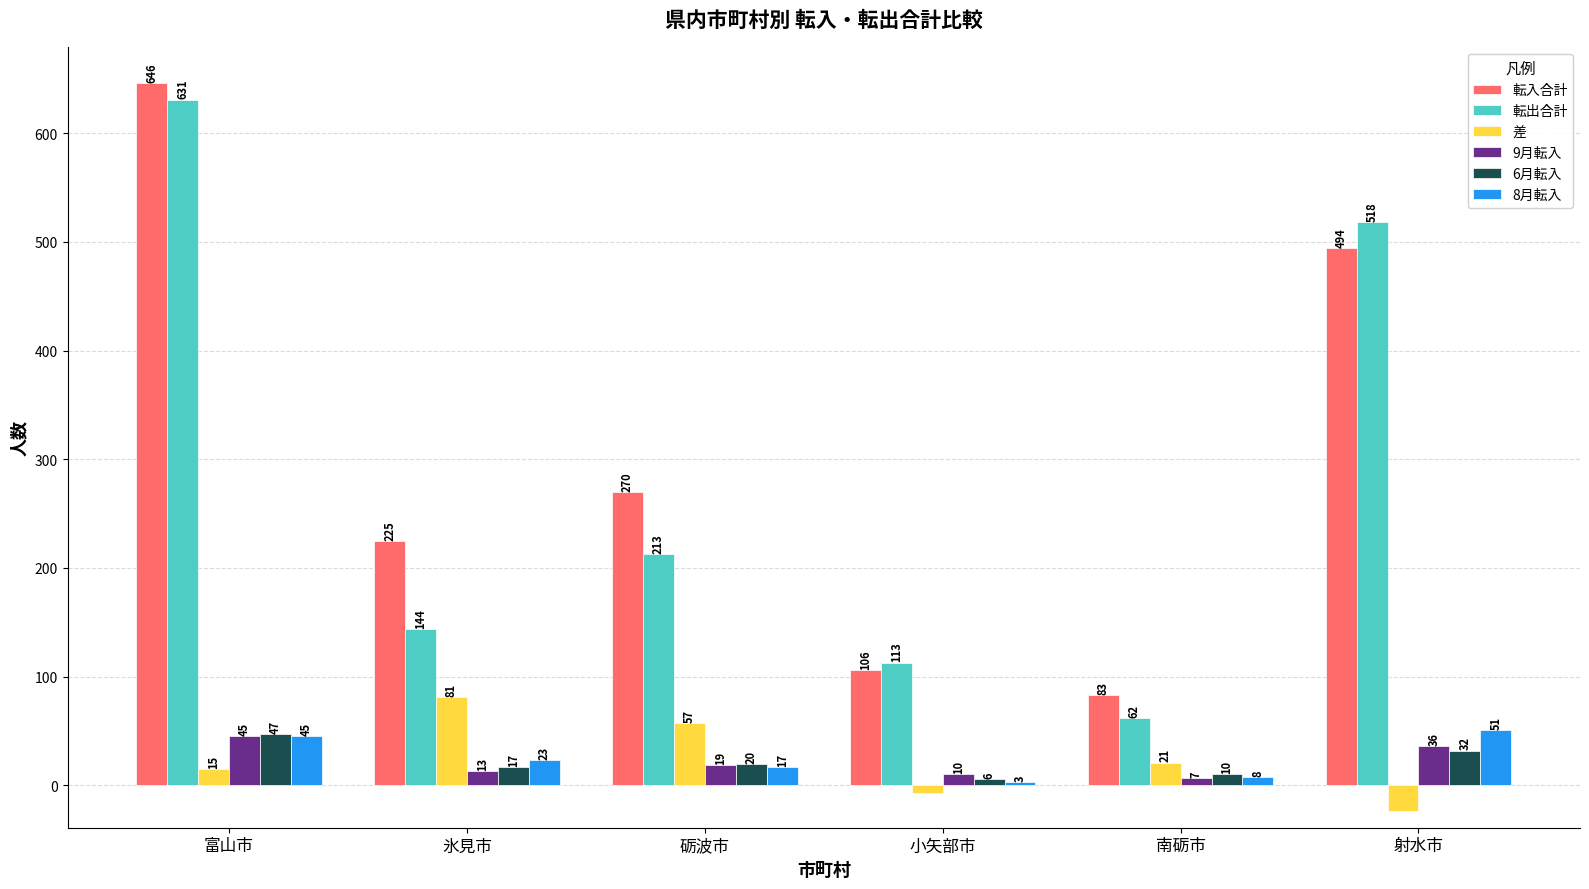

What is the sum of all 転出合計 values?

1681